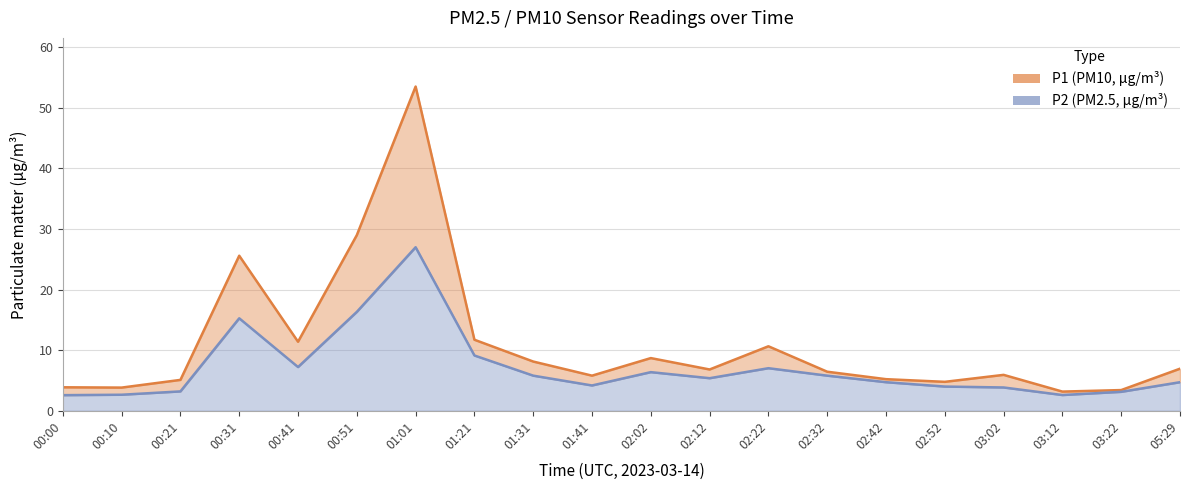

What is the sum of all P1 values?

220.1